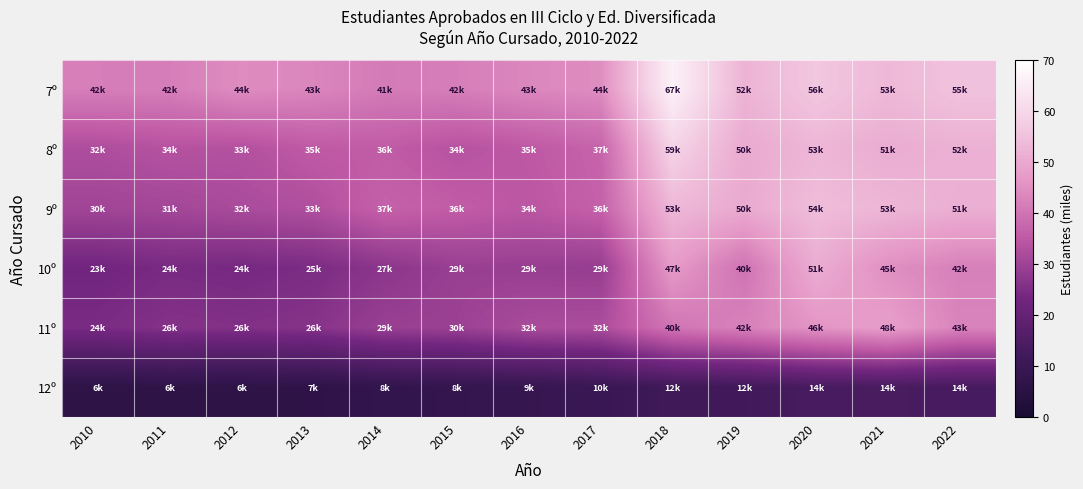

Rank the series at 2019 from highest to lowest value.

7º, 8º, 9º, 11º, 10º, 12º